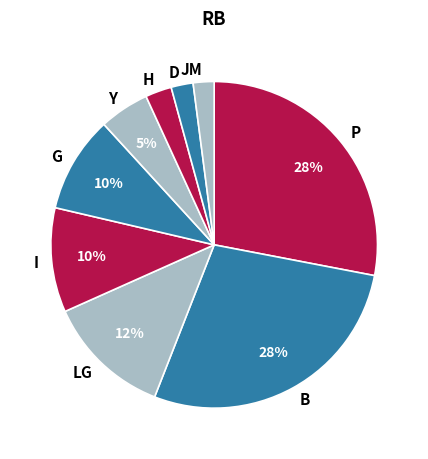

Count the number of slices in the pie.

9